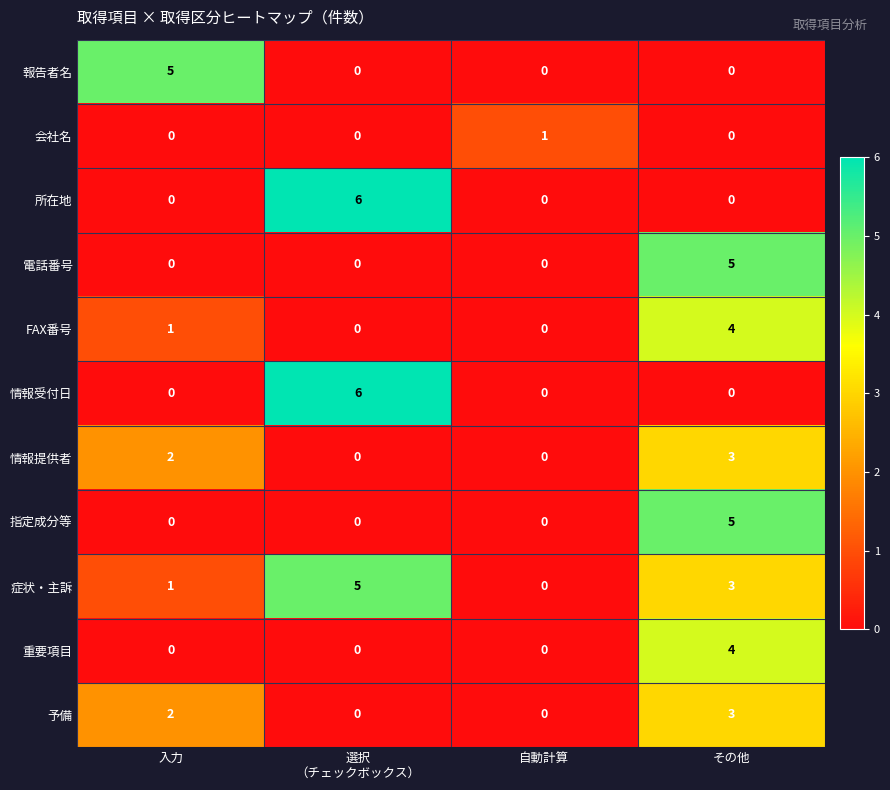

What is the difference between the highest and lowest values at 自動計算?

1